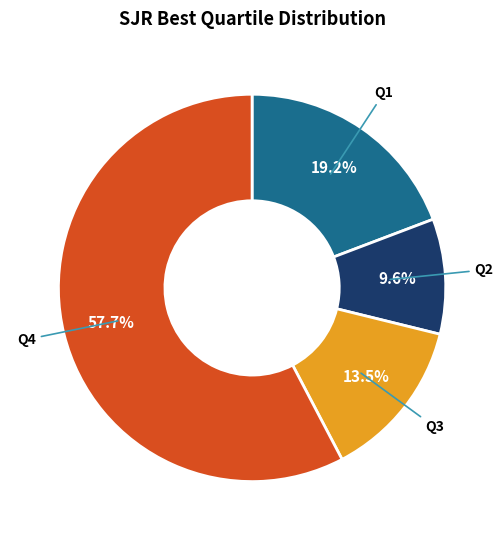

To the nearest percent, what is the average slice percentage?

25%